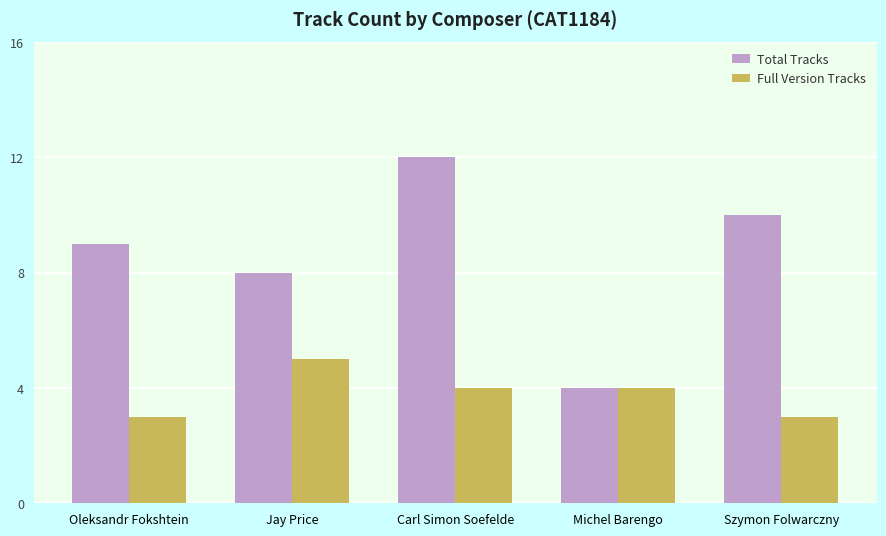

How many Total Tracks values are between 8 and 10?

3